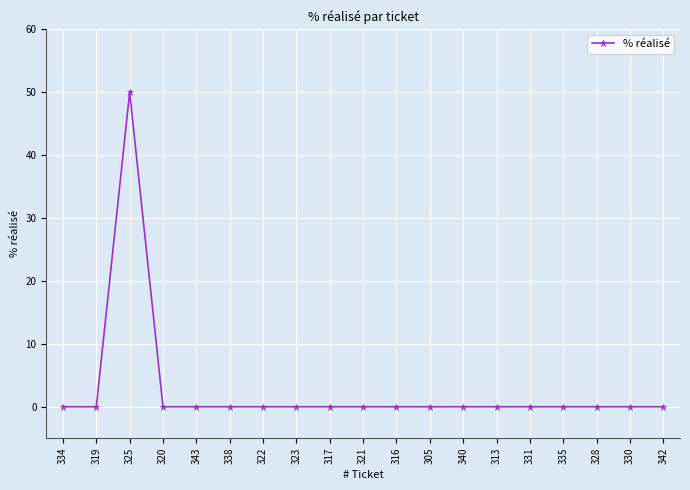

Which category has the highest value across all series?

325